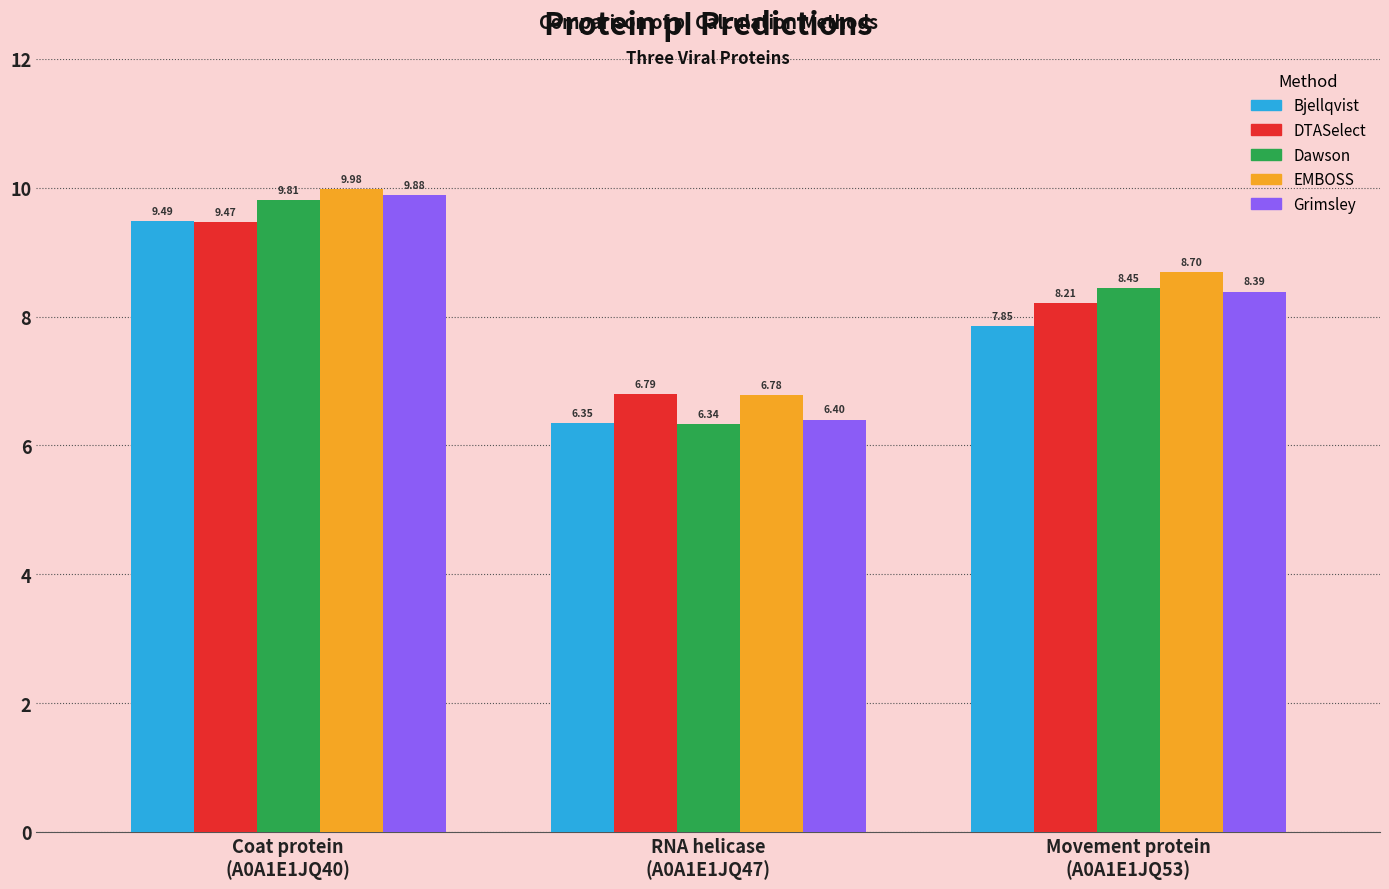

True or false: DTASelect has a value of 3.4 at Coat protein
(A0A1E1JQ40).

False